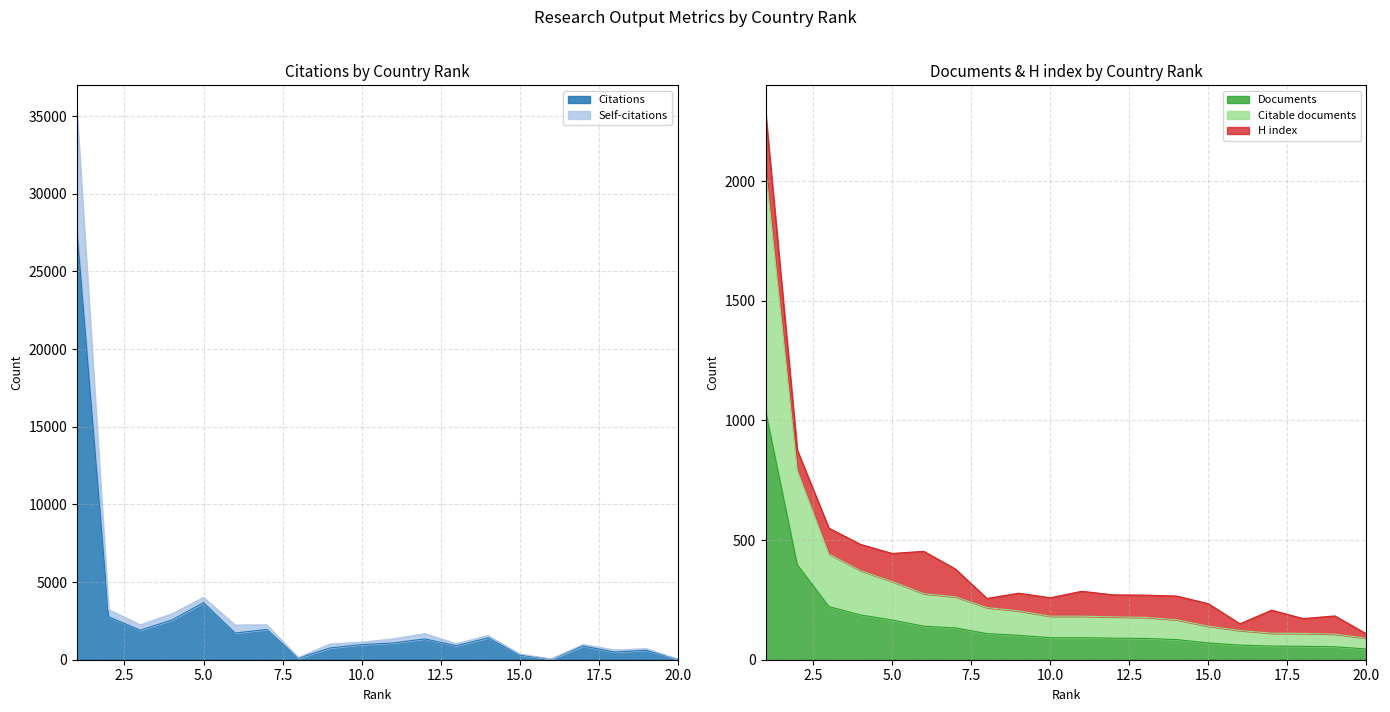

List the labels in order of Documents value, largest first.

1, 2, 3, 4, 5, 6, 7, 8, 9, 10, 11, 12, 13, 14, 15, 16, 17, 18, 19, 20